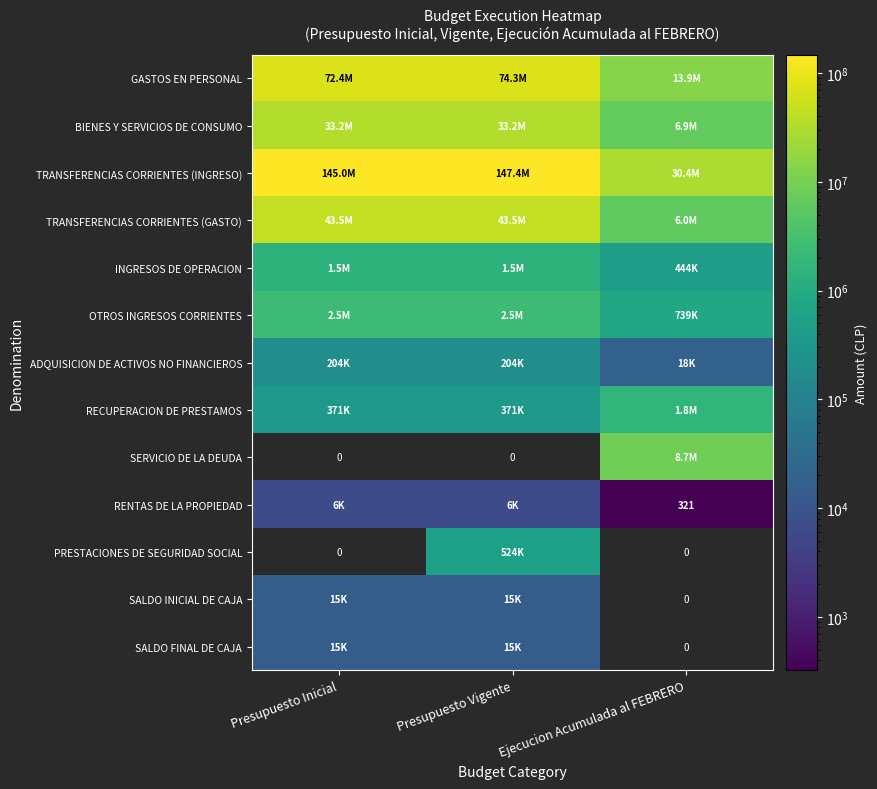

Rank the series by their maximum value, from highest to lowest.

TRANSFERENCIAS CORRIENTES (INGRESO), GASTOS EN PERSONAL, TRANSFERENCIAS CORRIENTES (GASTO), BIENES Y SERVICIOS DE CONSUMO, OTROS INGRESOS CORRIENTES, INGRESOS DE OPERACION, SALDO FINAL DE CAJA, RECUPERACION DE PRESTAMOS, SERVICIO DE LA DEUDA, RENTAS DE LA PROPIEDAD, PRESTACIONES DE SEGURIDAD SOCIAL, SALDO INICIAL DE CAJA, ADQUISICION DE ACTIVOS NO FINANCIEROS